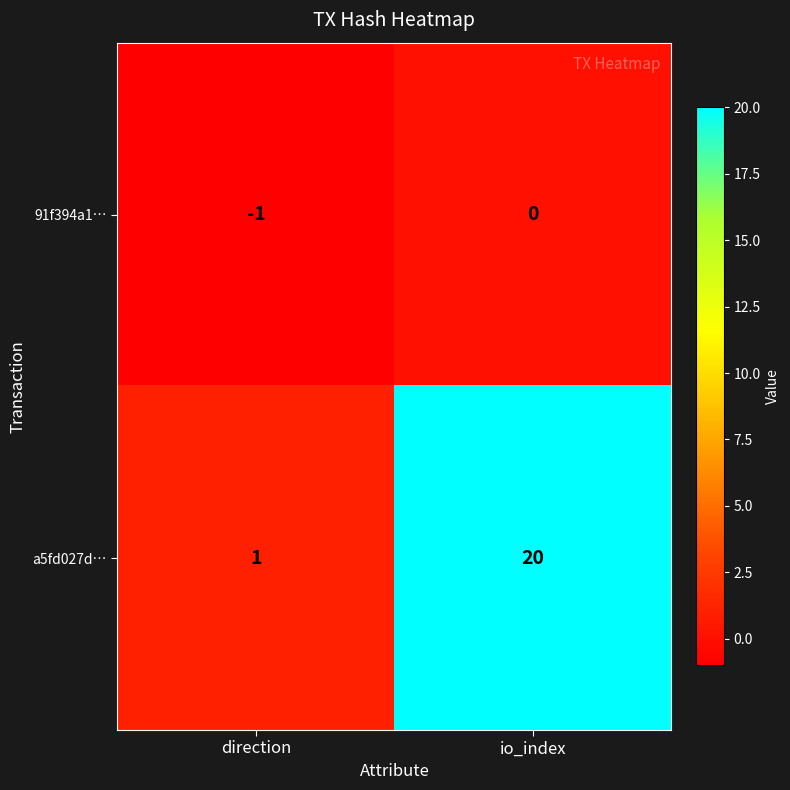

Reading left to right, extract all data points from this chart.

91f394a1…: -1	0
a5fd027d…: 1	20